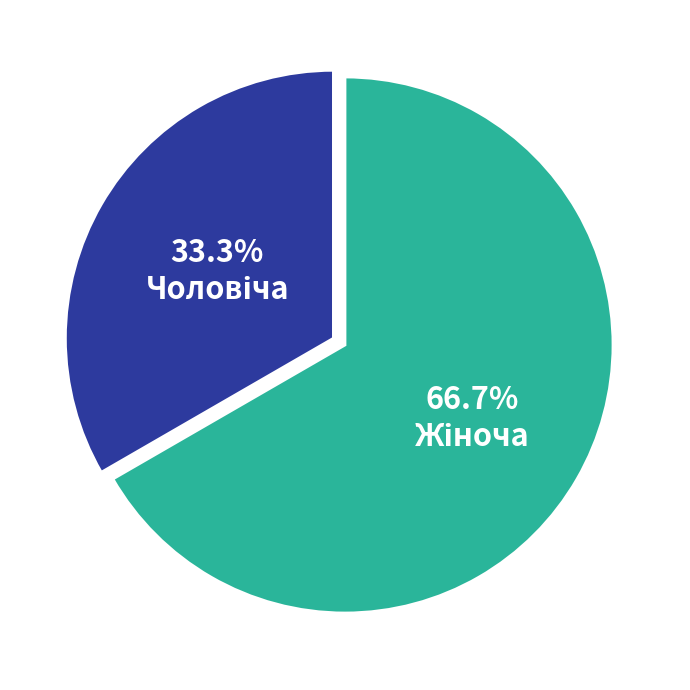

Is there any slice that represents more than half of the pie?

Yes